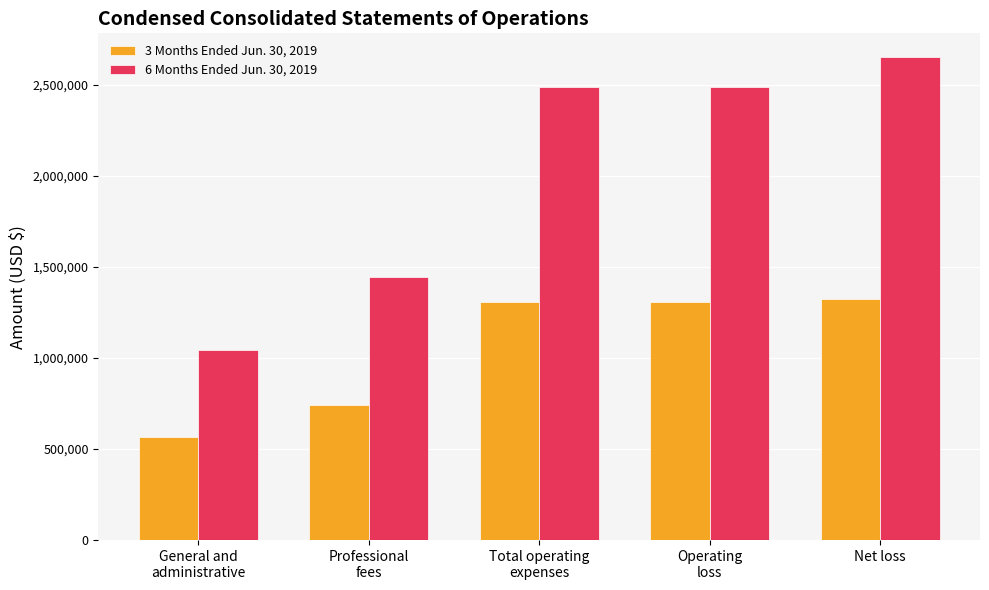

Rank the series by their average value, from lowest to highest.

3 Months Ended Jun. 30, 2019, 6 Months Ended Jun. 30, 2019